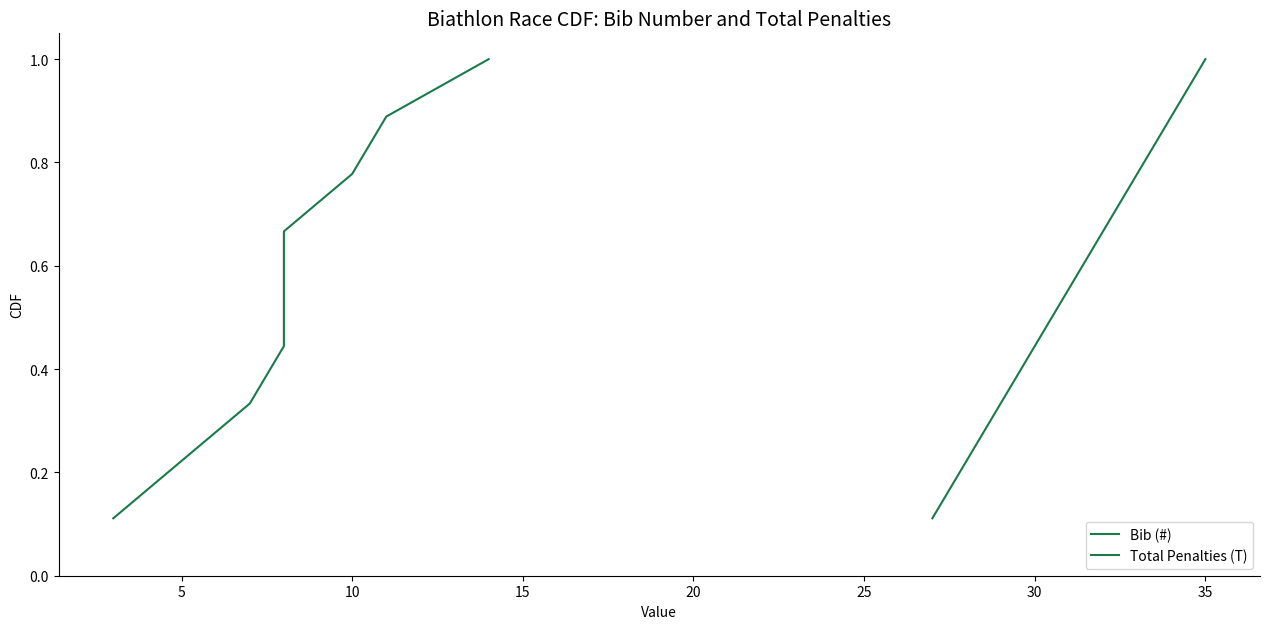

What is the smallest value displayed?

0.1